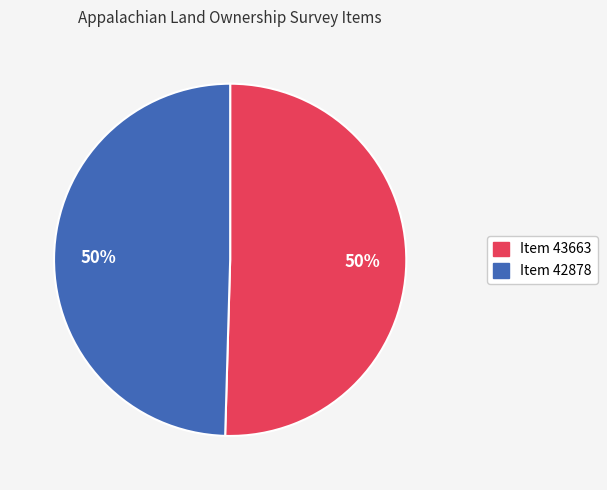

To the nearest percent, what is the average slice percentage?

50%